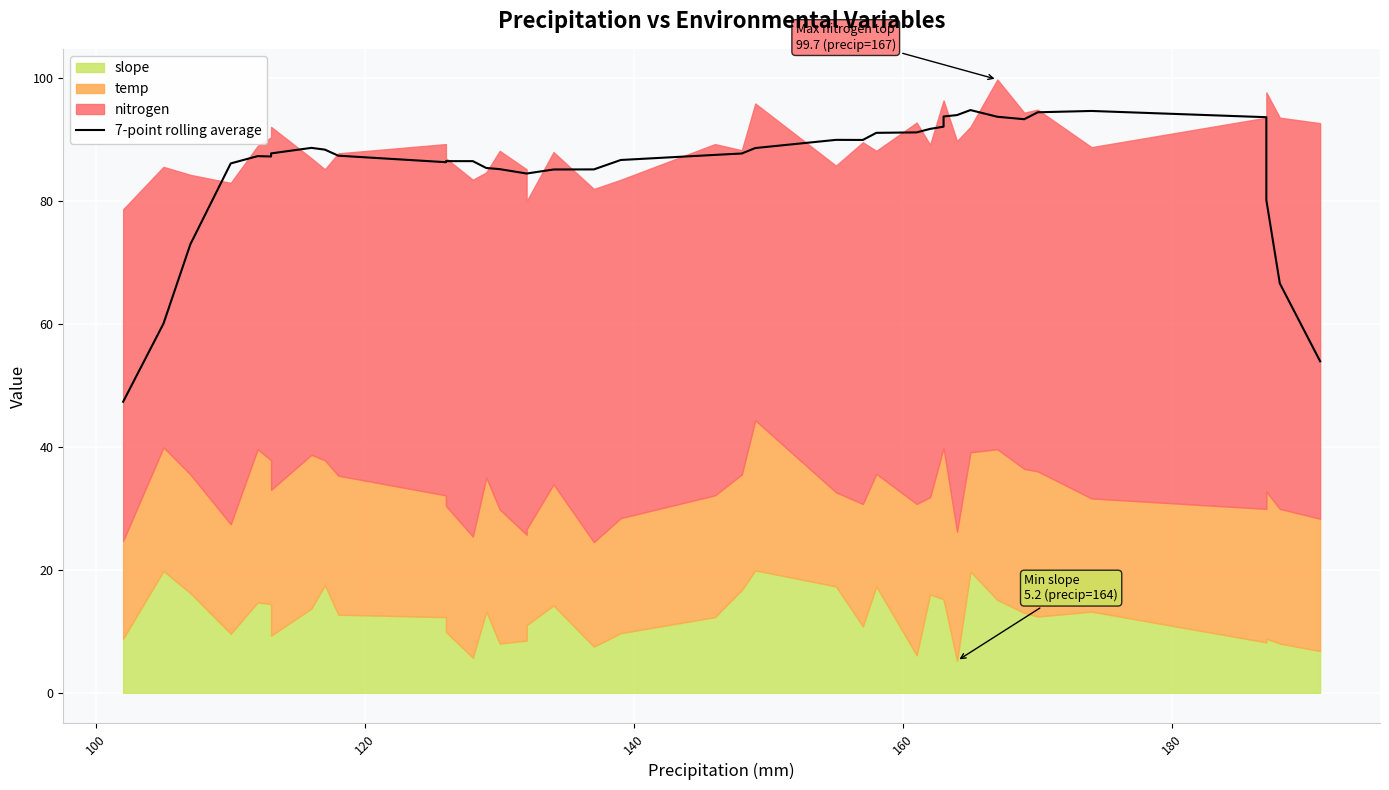

What is the difference between the maximum and second lowest values?

40.8